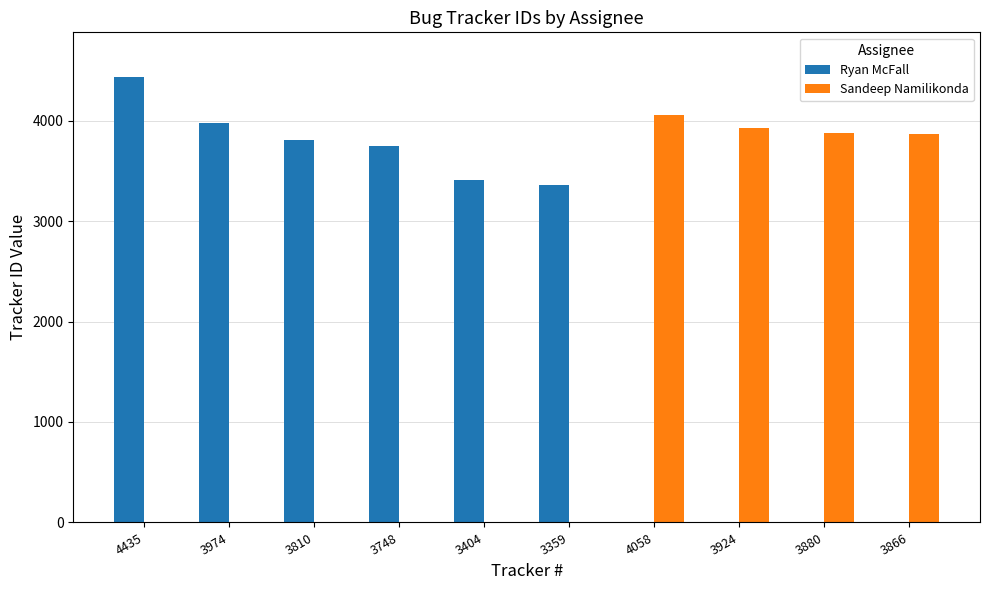

Between 4435 and 3748, which series saw the biggest shift?

Ryan McFall